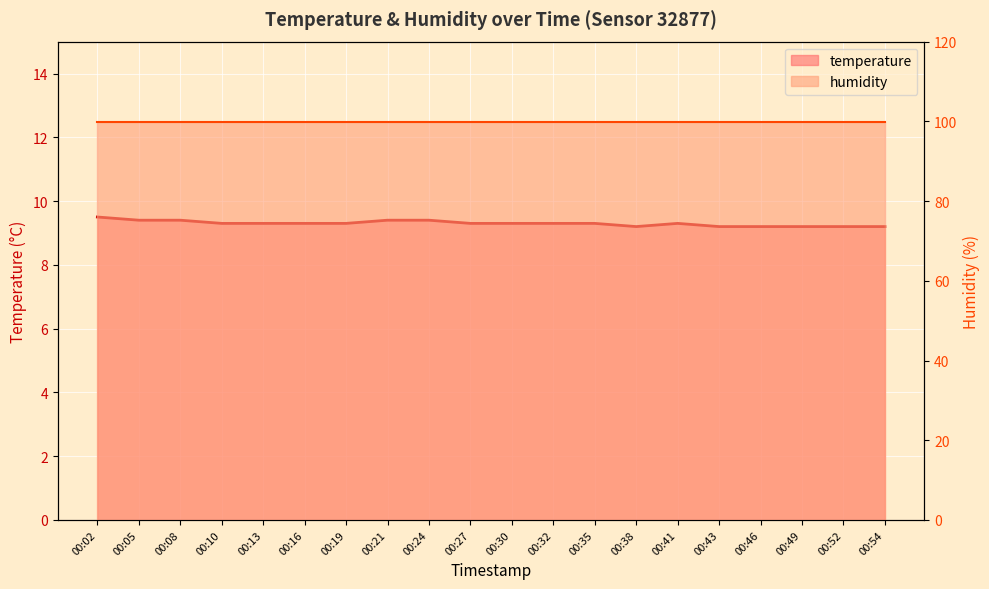

Reading left to right, transcribe all the data shown in this chart.

9.5	9.4	9.4	9.3	9.3	9.3	9.3	9.4	9.4	9.3	9.3	9.3	9.3	9.2	9.3	9.2	9.2	9.2	9.2	9.2